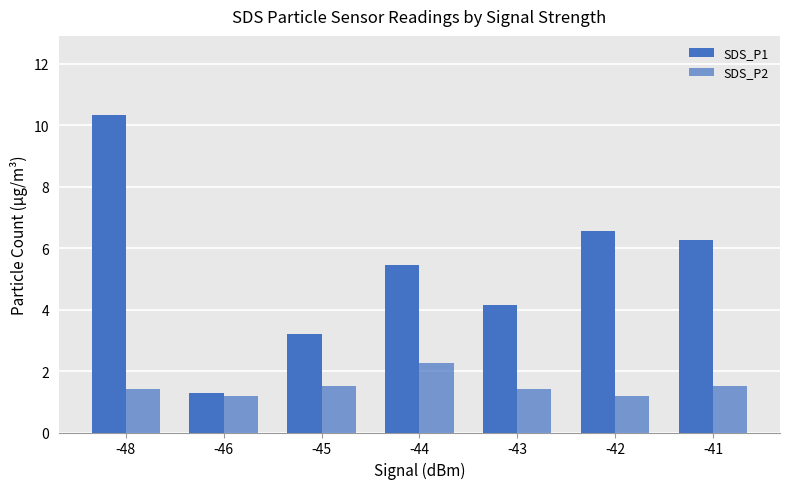

What is the sum of the SDS_P2 values at -44 and -42?

3.5